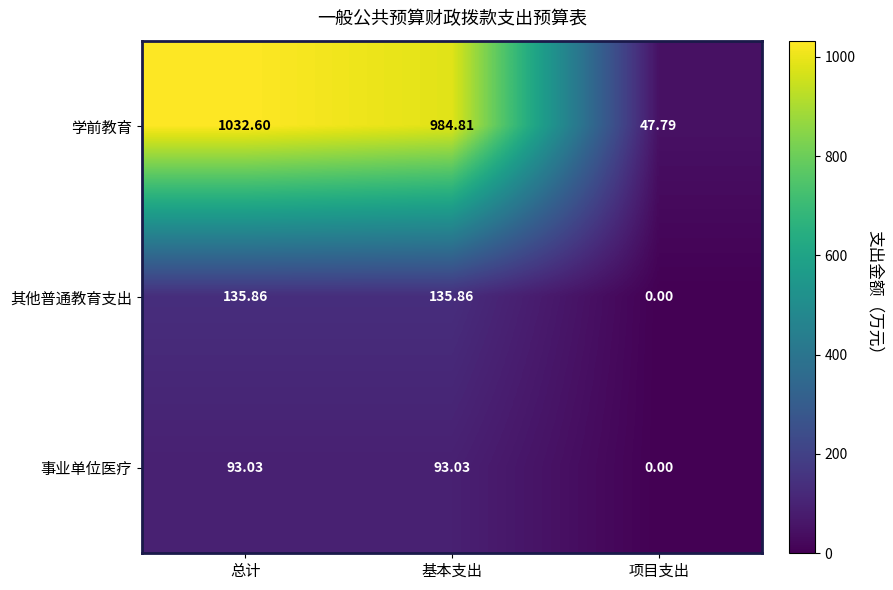

Which series has the largest total across all categories?

学前教育